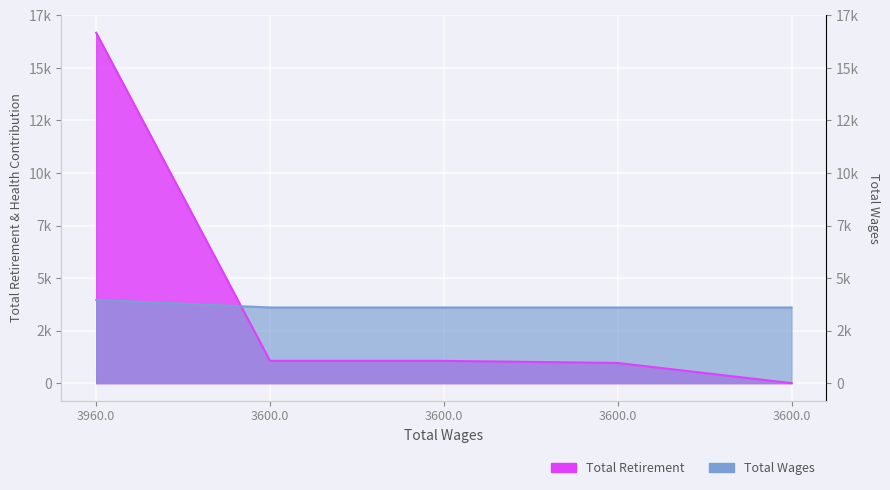

The value of Total Wages at 3600.0 is 3600. True or false?

True